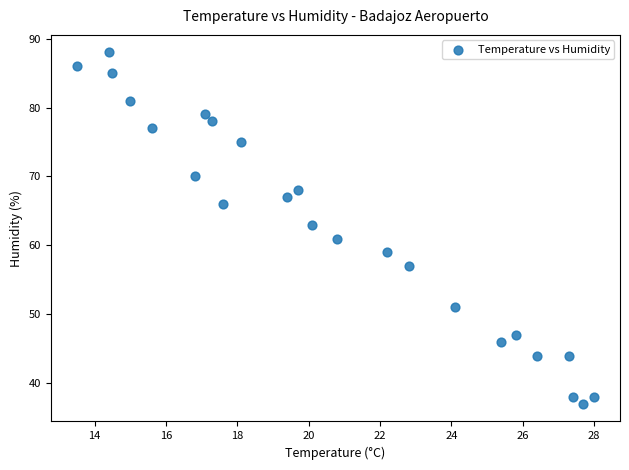

What is the range of Y values (max minus min)?

51